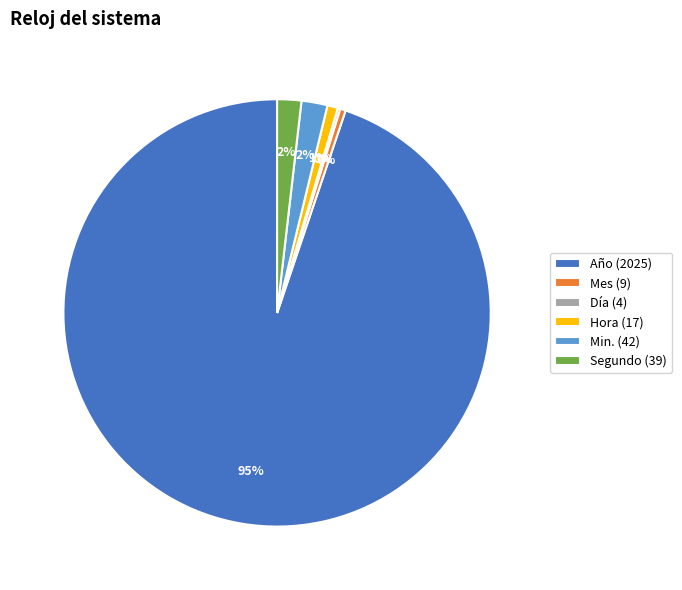

Does Año (2025) represent more than half of the total?

Yes